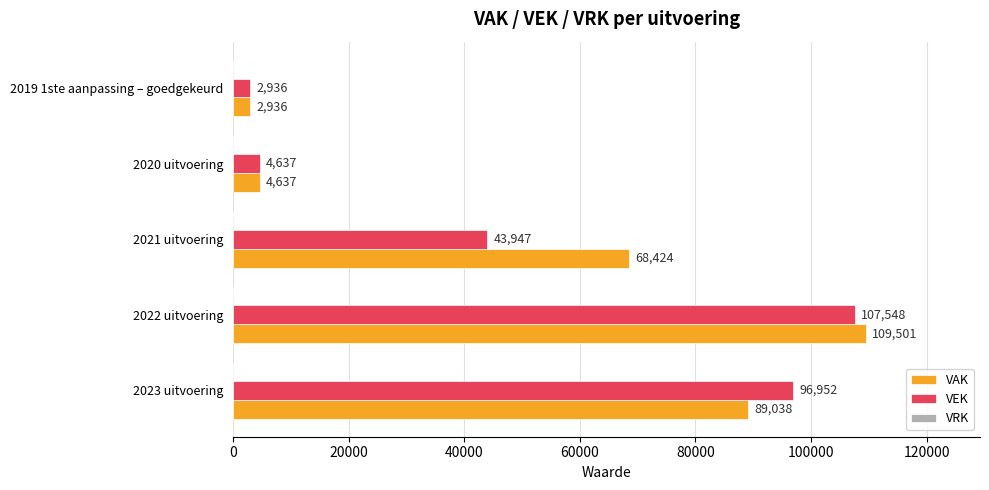

At which category is the sum across all series the highest?

2022 uitvoering